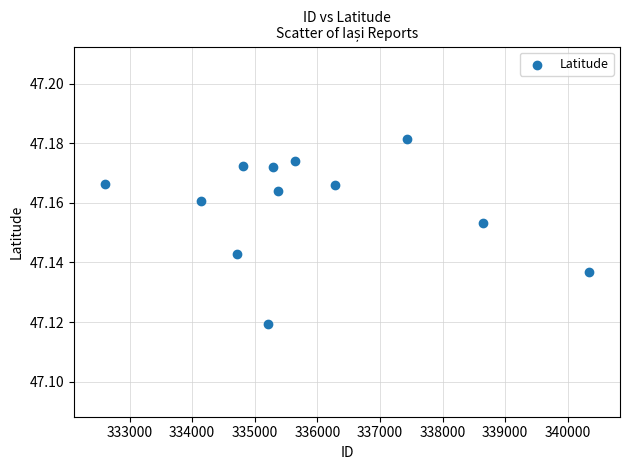

What is the range of X values (max minus min)?

7721.0